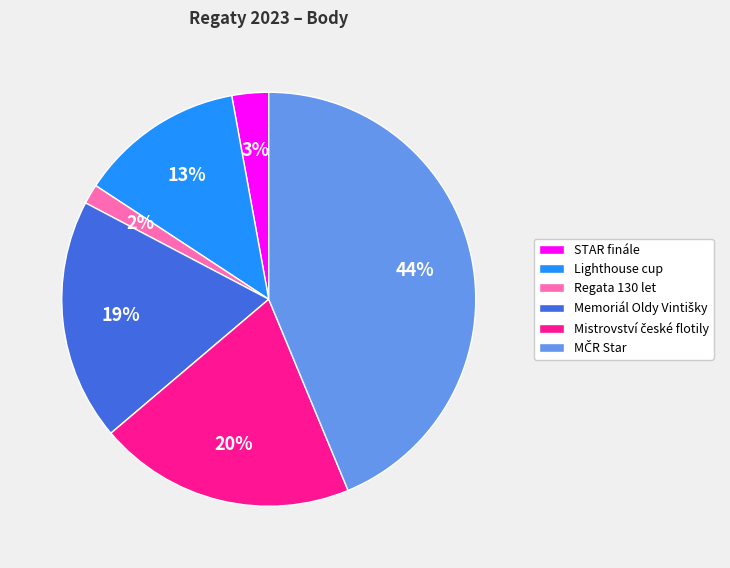

What percentage is the STAR finále slice, to the nearest percent?

3%